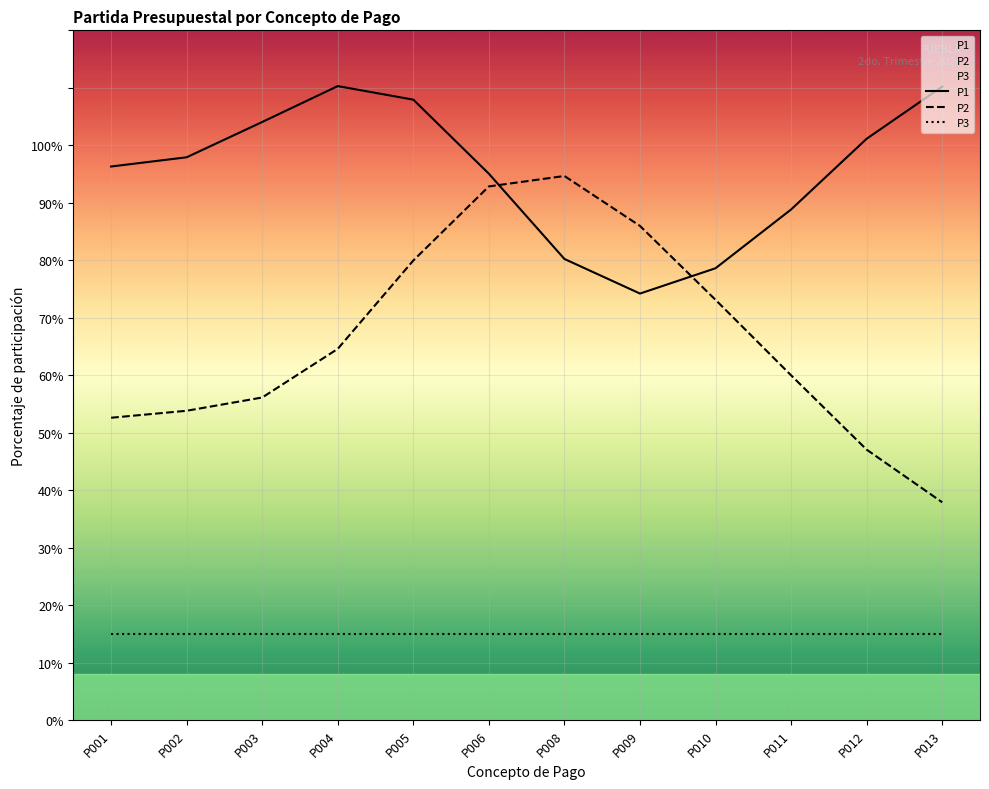

True or false: P3 and P1 intersect in this chart.

False